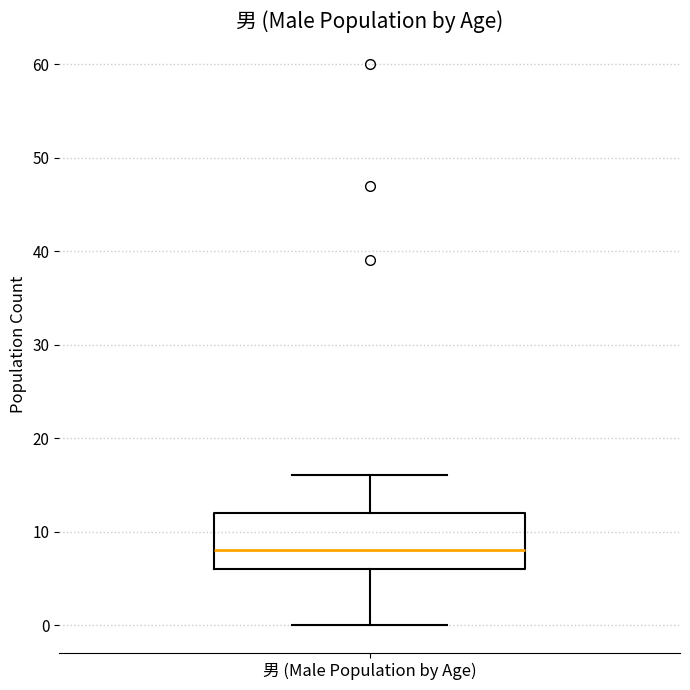

Read this box plot against the y-axis: the position of the median line, the range covered by the box, and the ends of both whiskers. The values are not printed on the chart, so give them approximately, as read against the axis.

median 8, box 6 to 12, whiskers 0 to 16